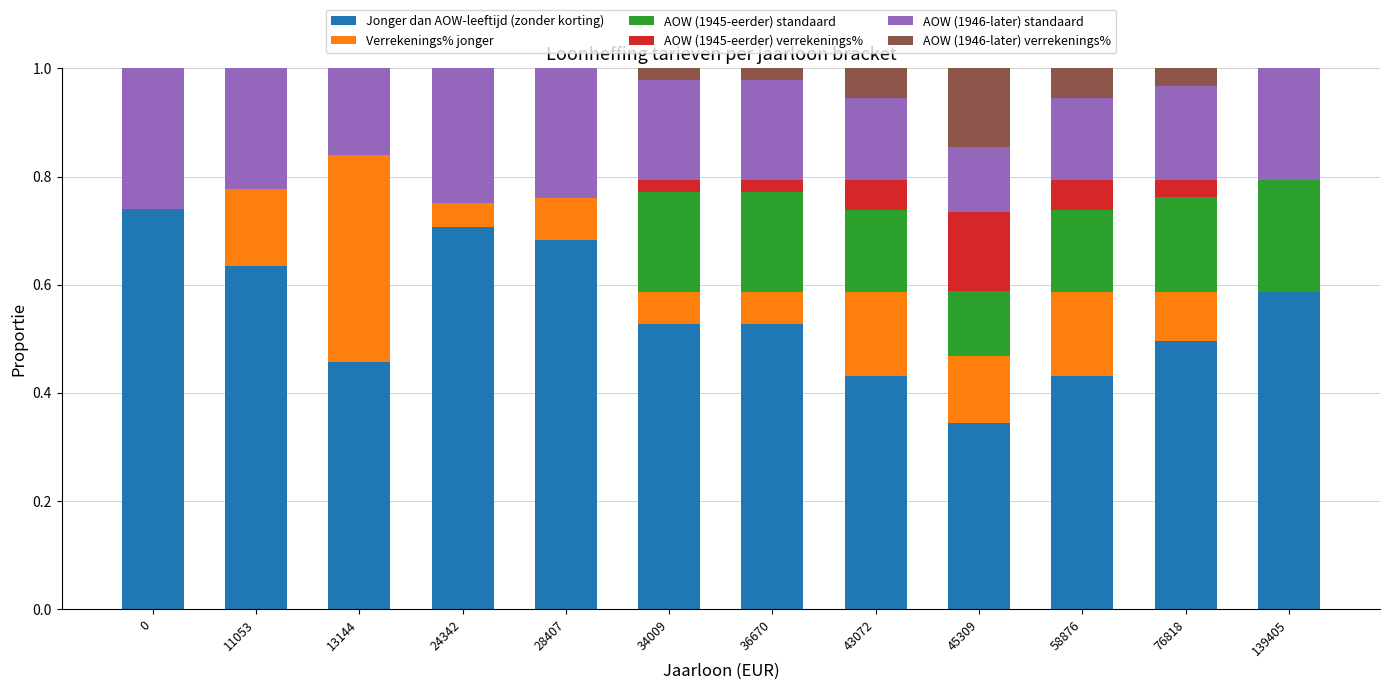

True or false: Jonger dan AOW-leeftijd (zonder korting) has a value of 0.7 at 76818.

False